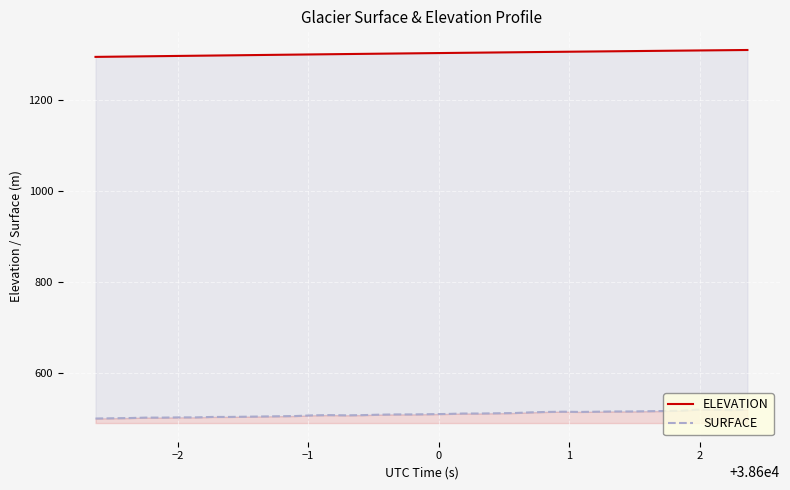

List the series in order of their overall mean, lowest first.

SURFACE, ELEVATION